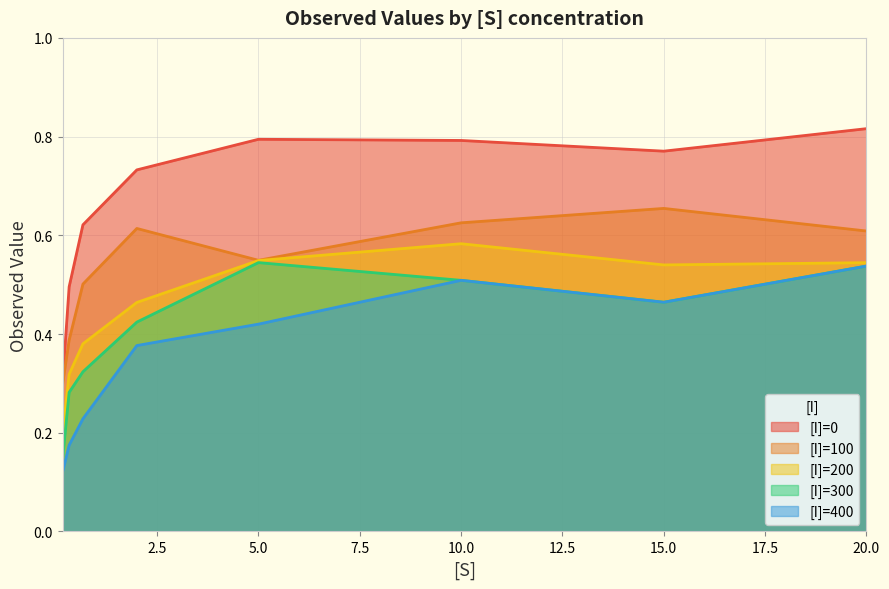

At which category is the sum across all series the highest?

20